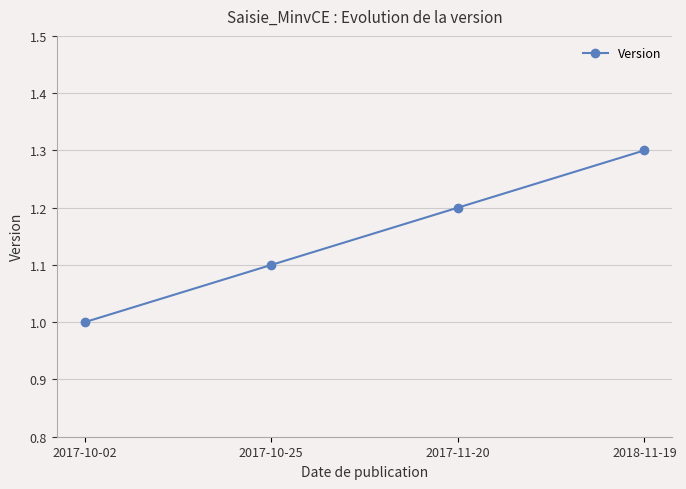

What is the sum of all values?

4.6